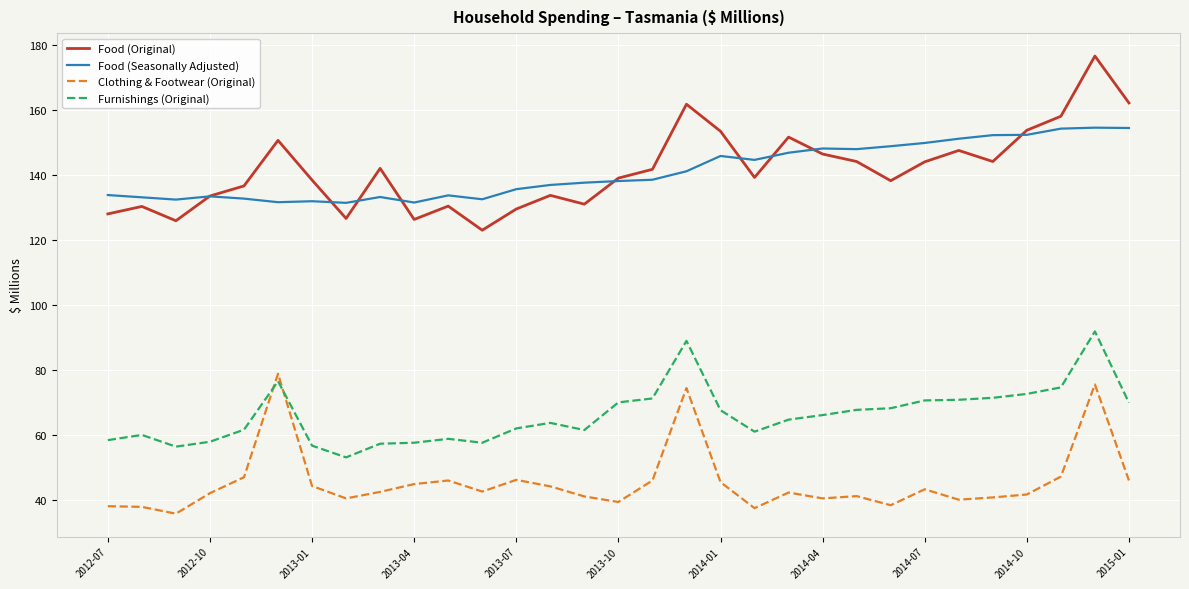

What is the minimum value for Food (Seasonally Adjusted)?

131.4